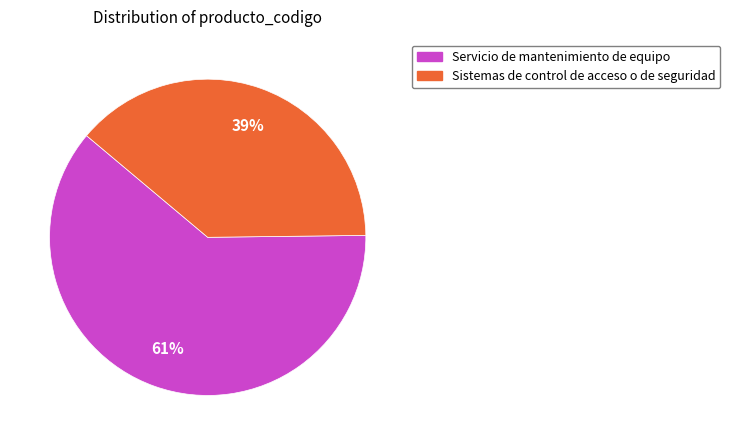

The Servicio de mantenimiento de equipo slice represents 55% of the pie. True or false?

False